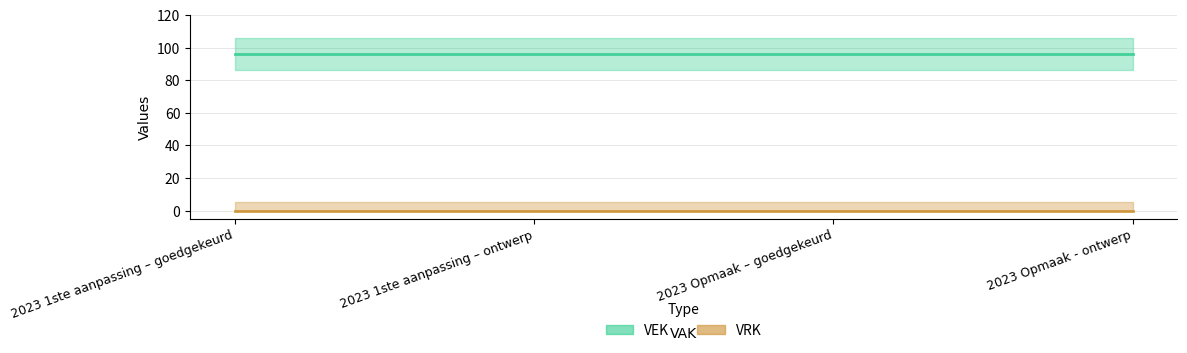

At which category is the sum across all series the highest?

2023 1ste aanpassing – goedgekeurd